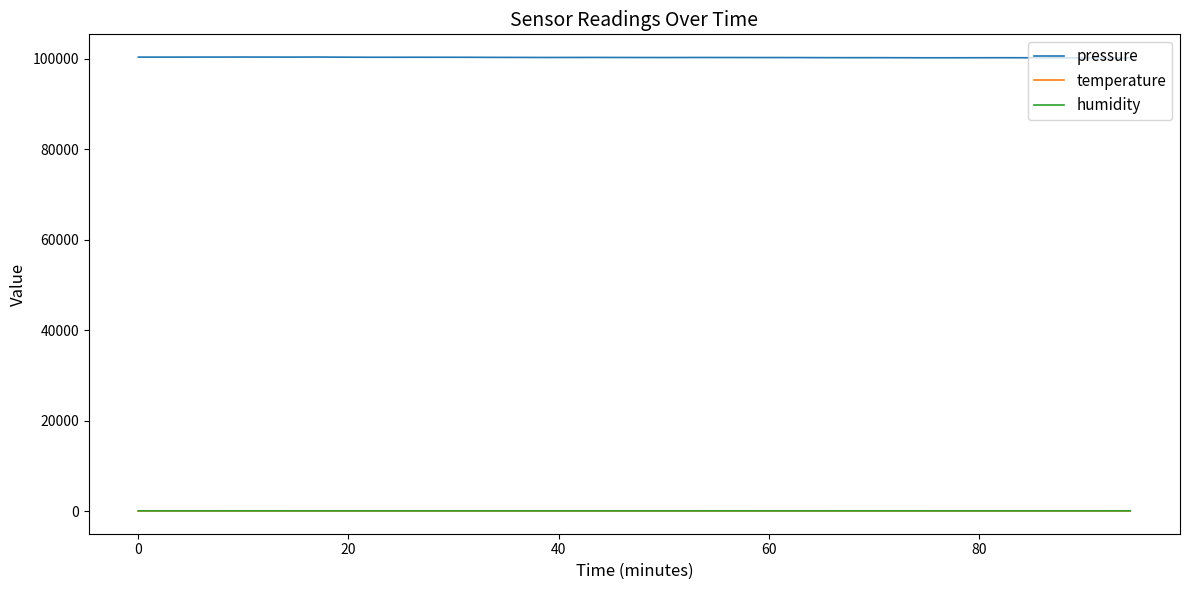

What is the maximum value shown in the chart?

100385.0